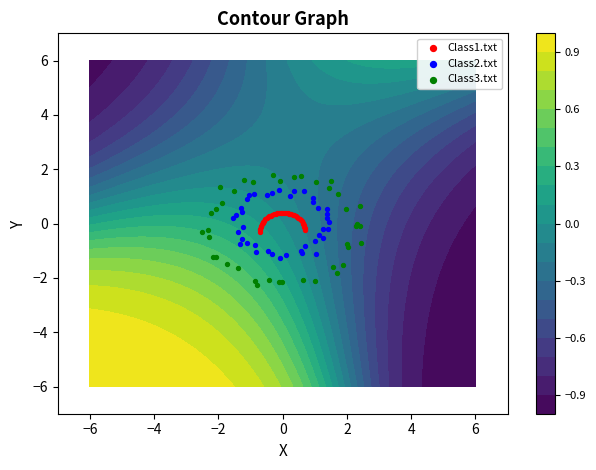

The Class2.txt series shows 0.2 at −2. True or false?

False